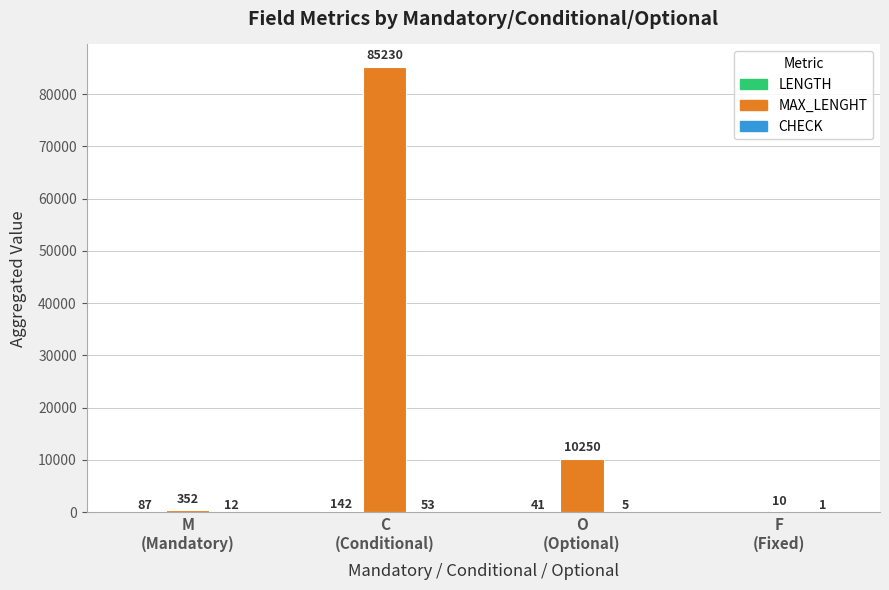

True or false: MAX_LENGHT has a value of 15800 at O
(Optional).

False